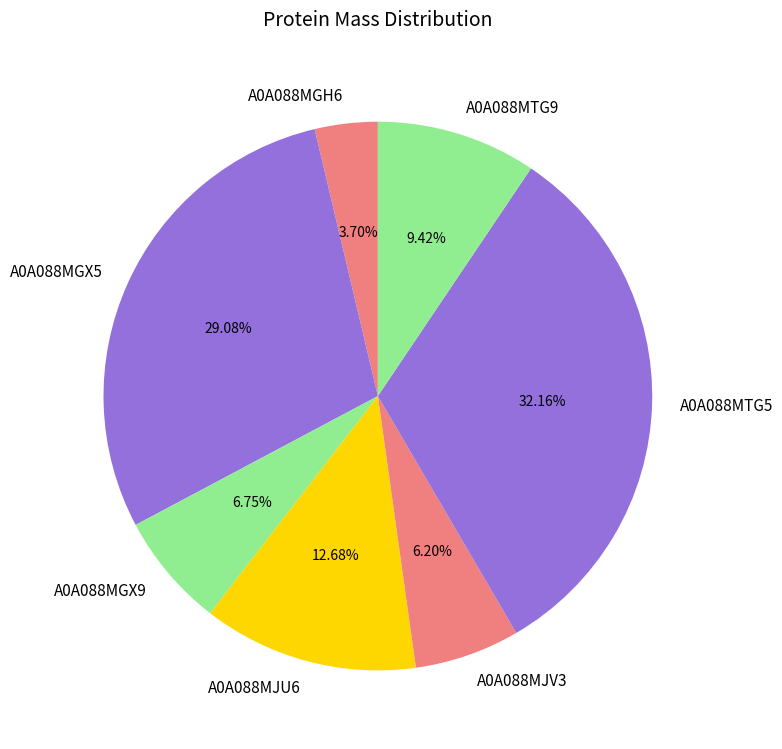

To the nearest percent, what is the difference between the A0A088MGX5 and A0A088MGX9 slice percentages?

22%